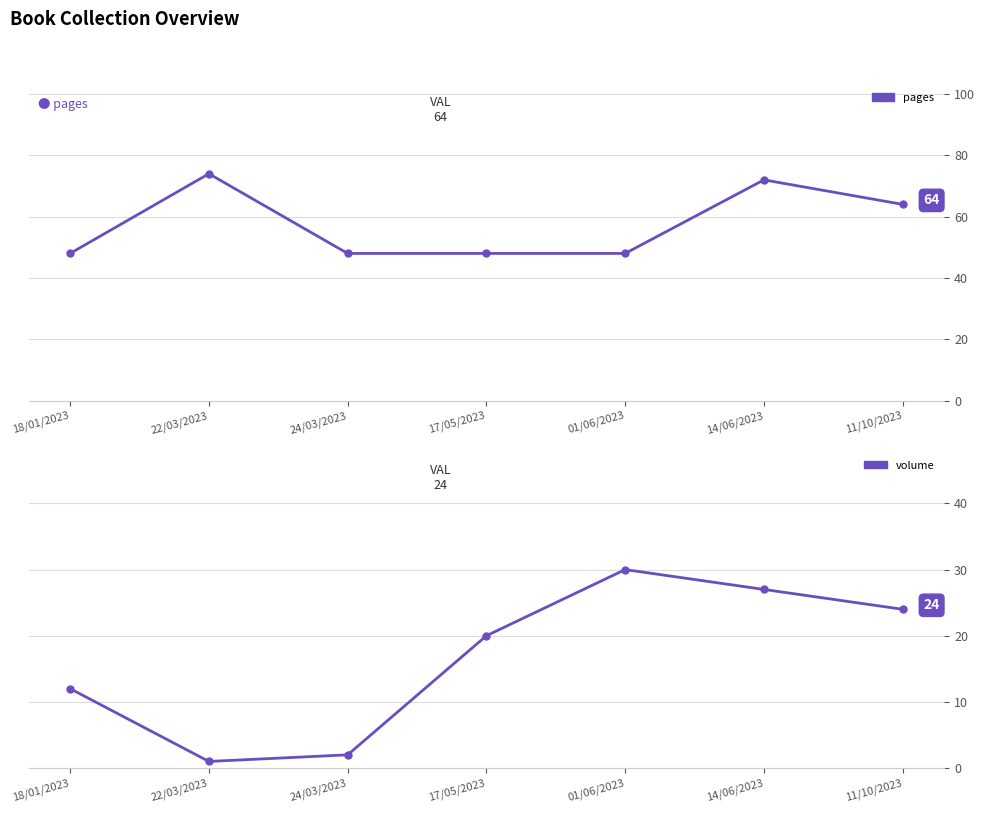

How many lines are shown in the chart?

2